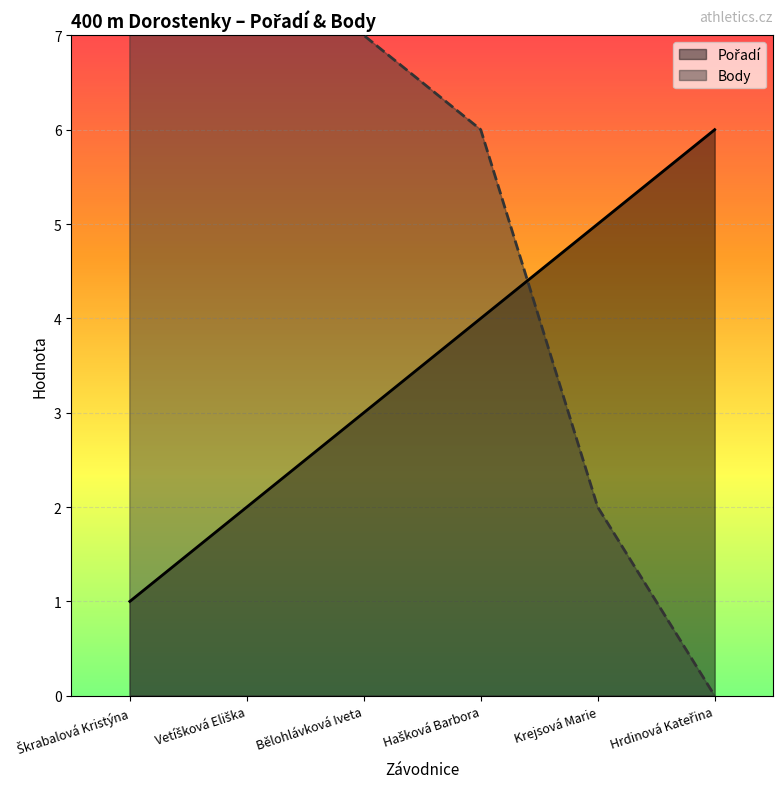

Where does the Pořadí series first go above 4?

Krejsová Marie